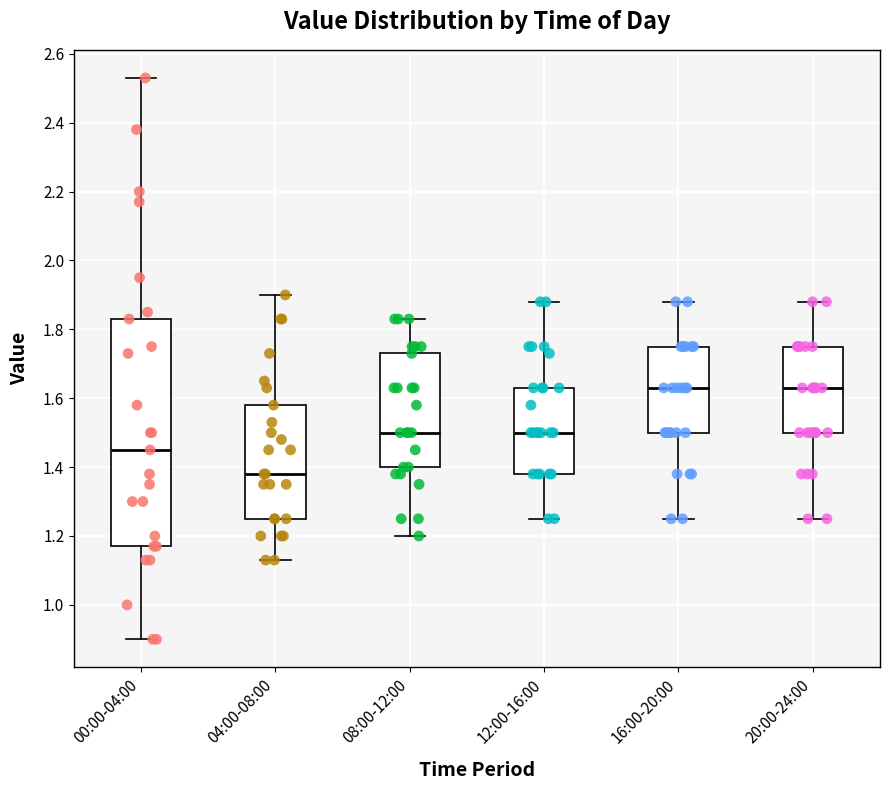

Where does the upper whisker of the box for 04:00-08:00 end on the y-axis? The values are not printed on the chart, so give them approximately, as read against the axis.

1.90